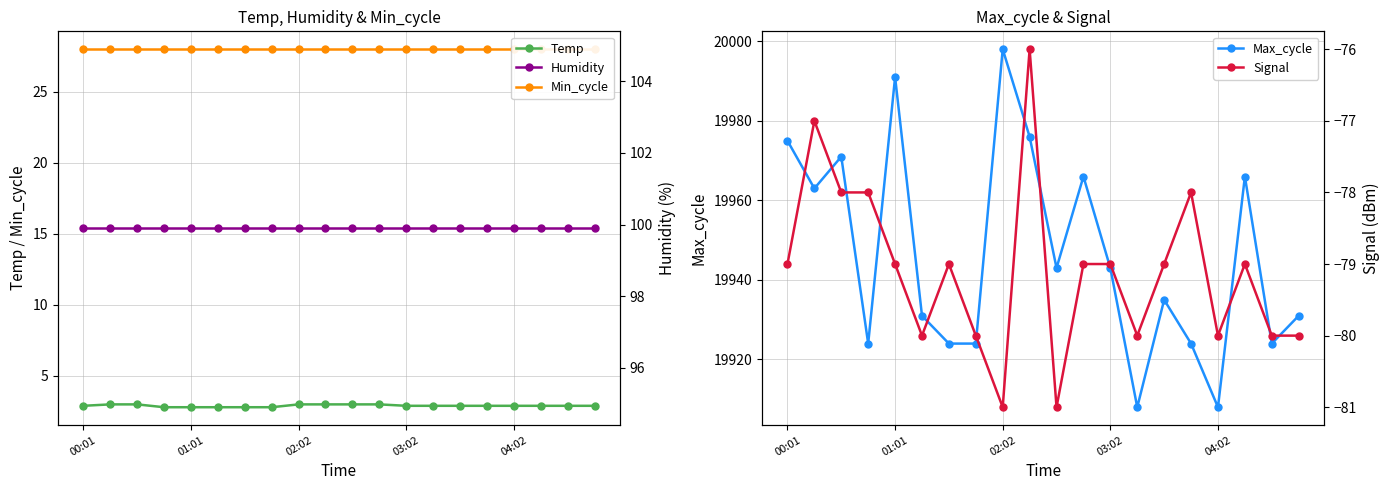

At how many categories does at least one series exceed 9225?

20